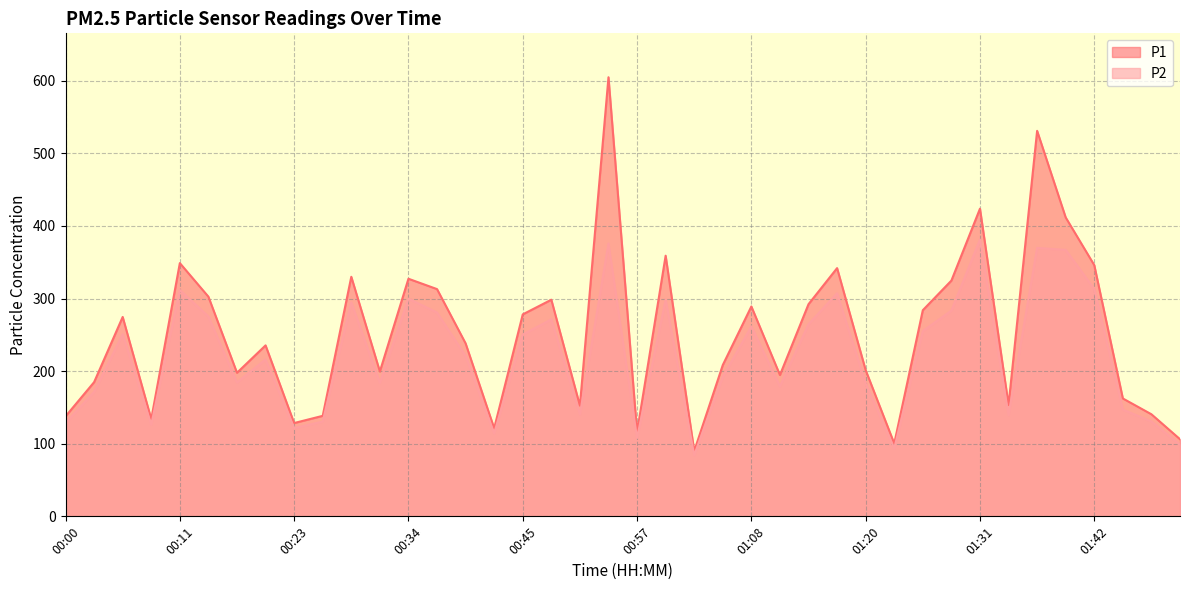

List the series in order of their peak value, lowest first.

P2, P1